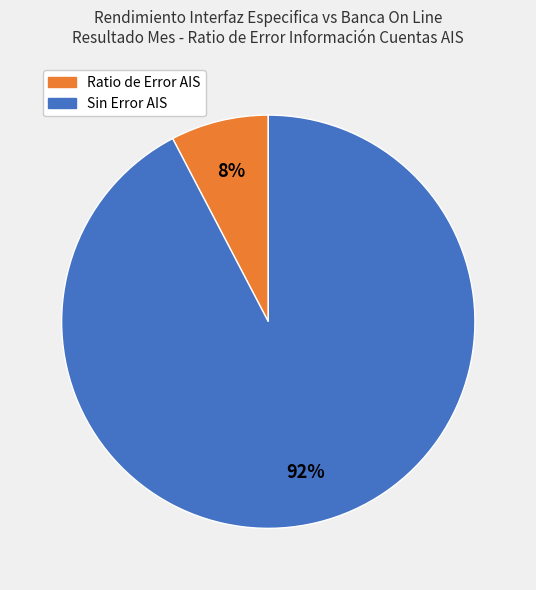

Does any single category account for the majority?

Yes